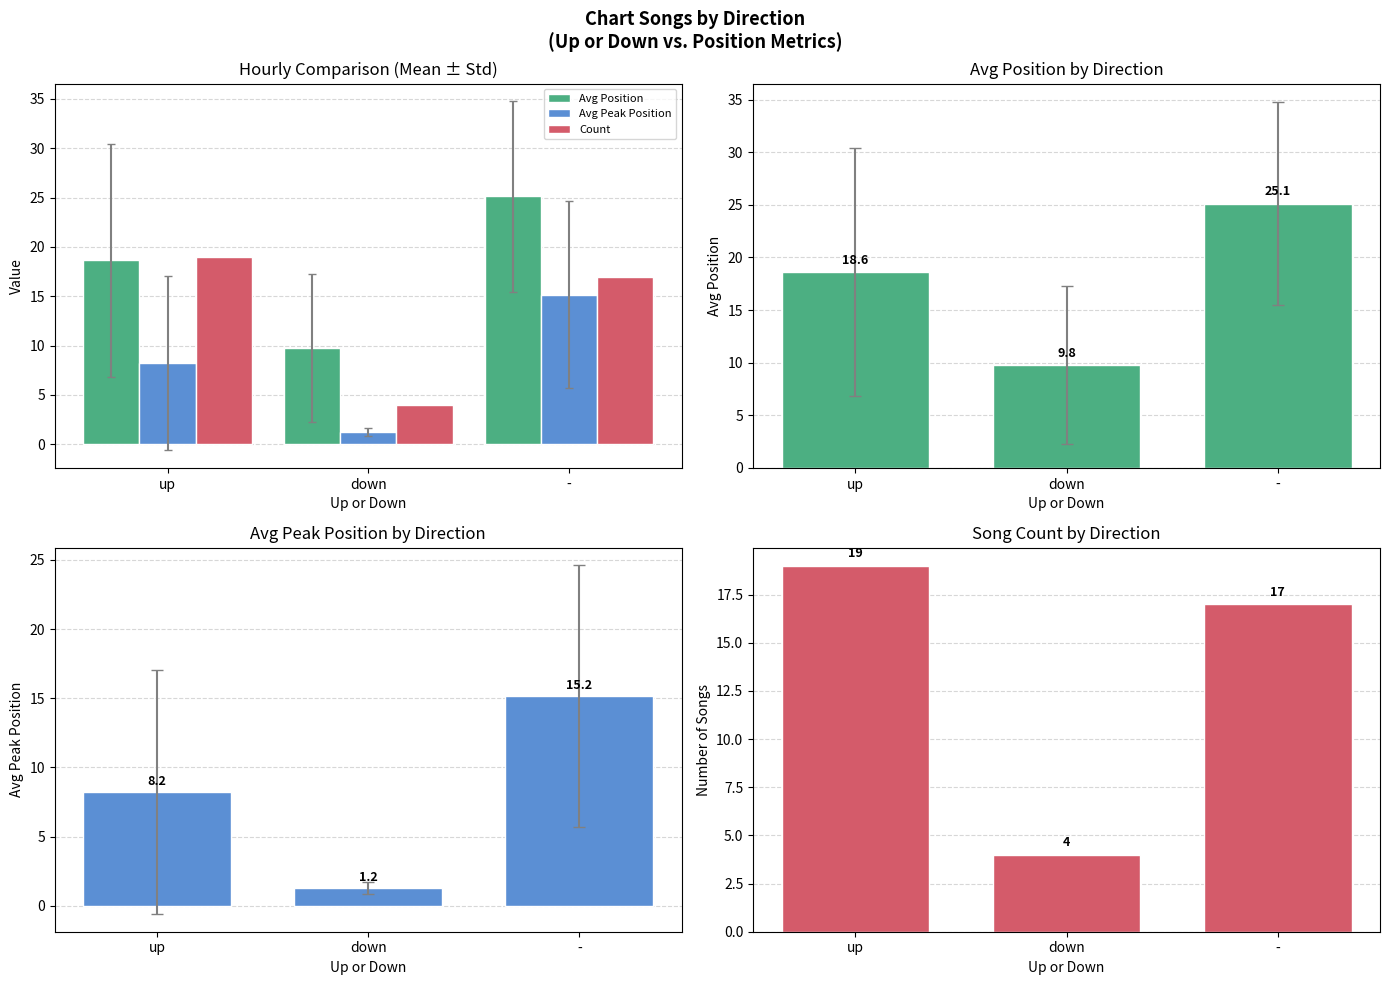

Which category has the lowest value in the Avg Peak Position series?

down